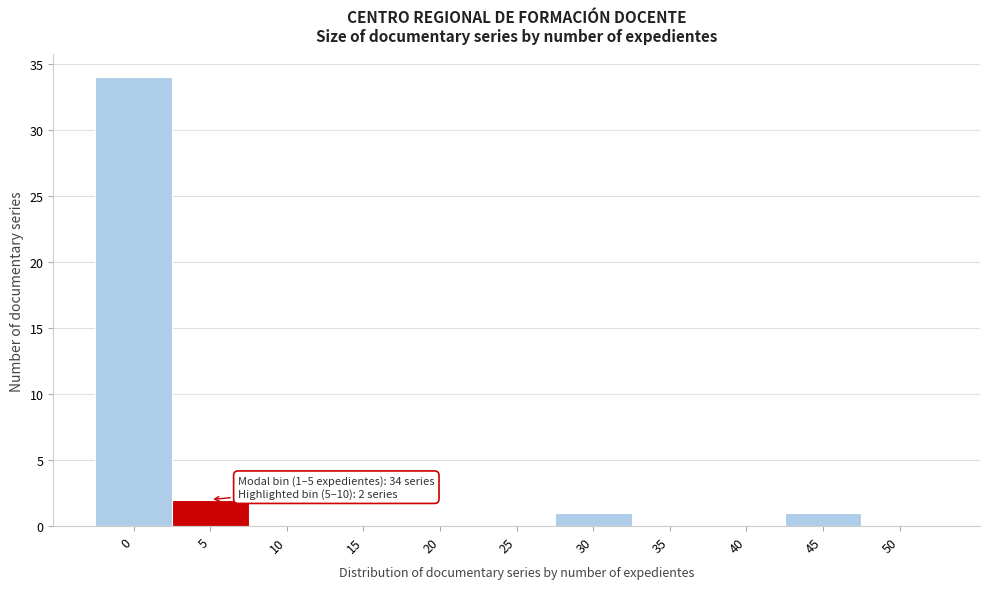

Reading left to right, list all the values displayed in this chart.

0=34	5=2	10=0	15=0	20=0	25=0	30=1	35=0	40=0	45=1	50=0